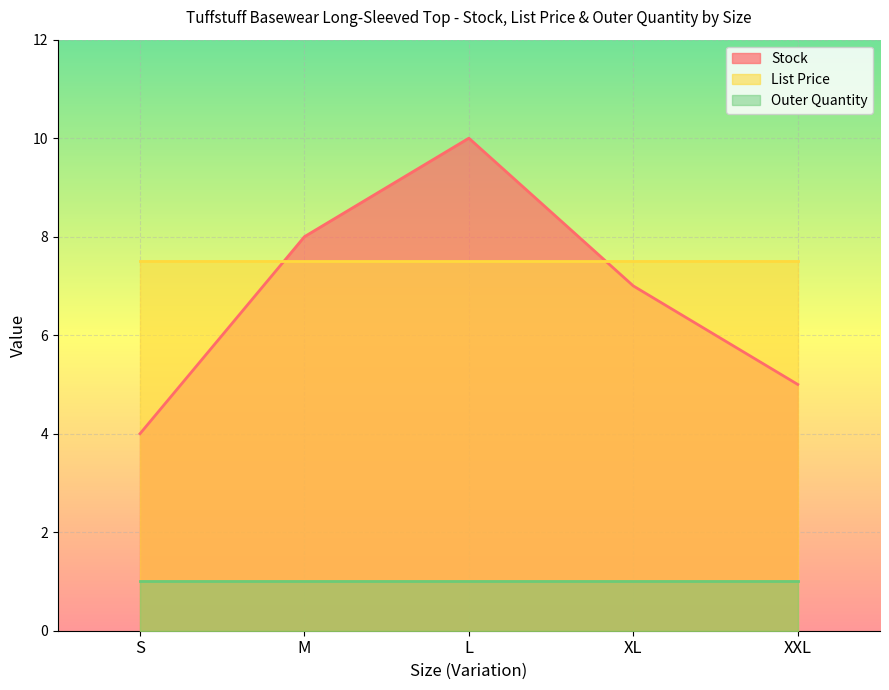

What is the label of the 3rd point from the right?

L